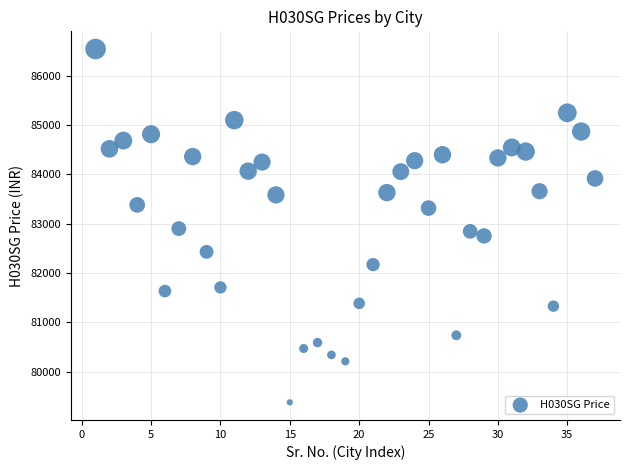

What is the range of X values (max minus min)?

36